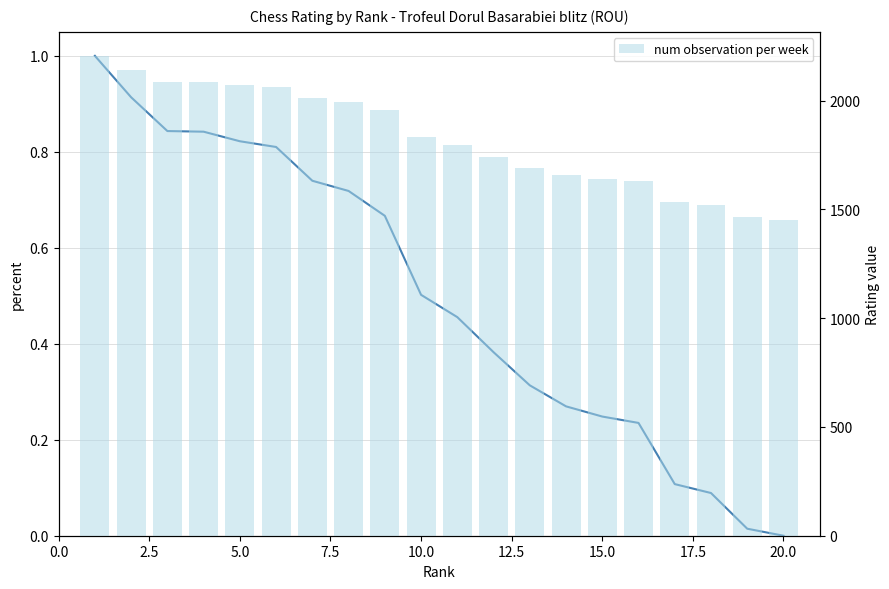

What is the average value of the num observation per week series?

1828.5